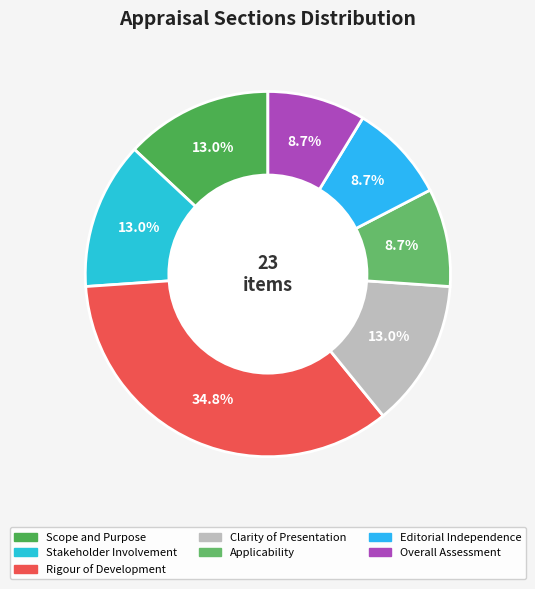

How many slices are in this pie chart?

7